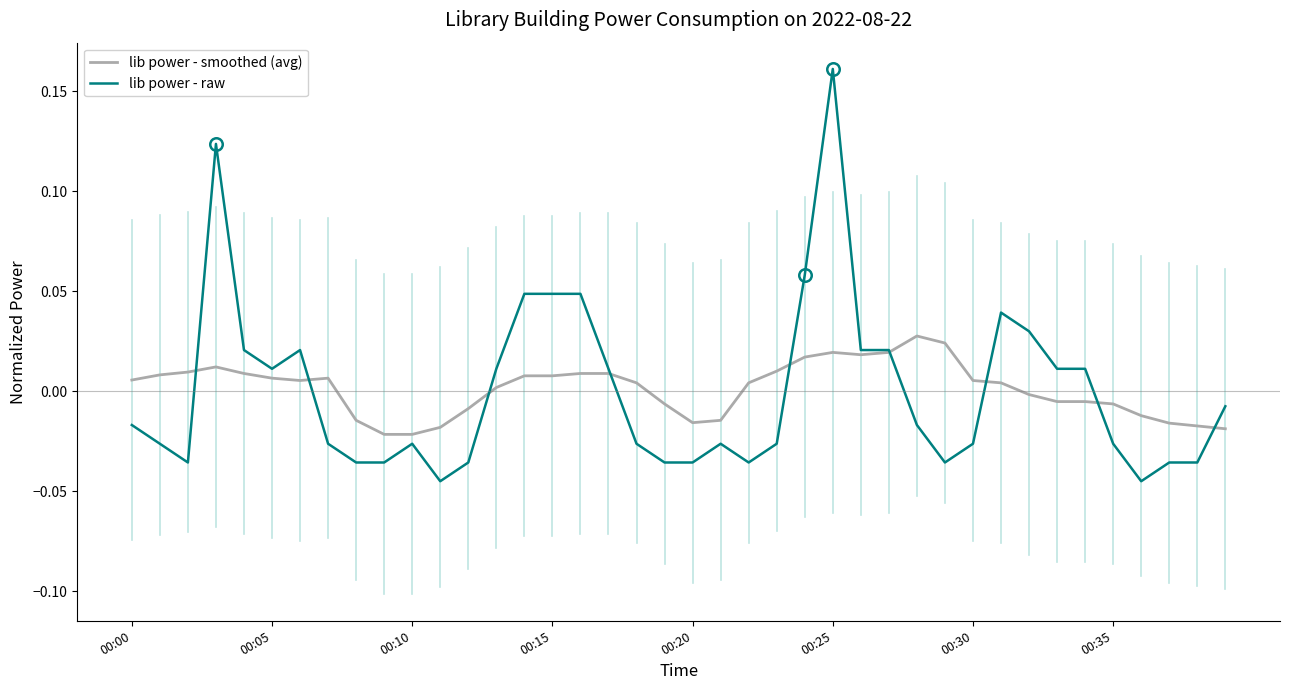

Count the number of data series in this chart.

2